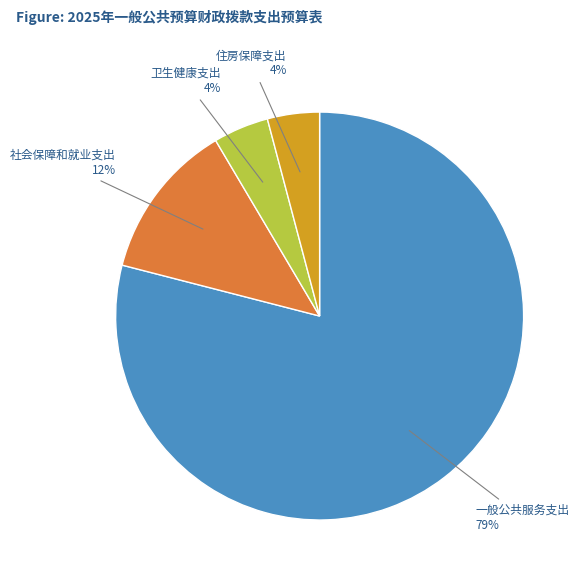

Count the number of slices in the pie.

4